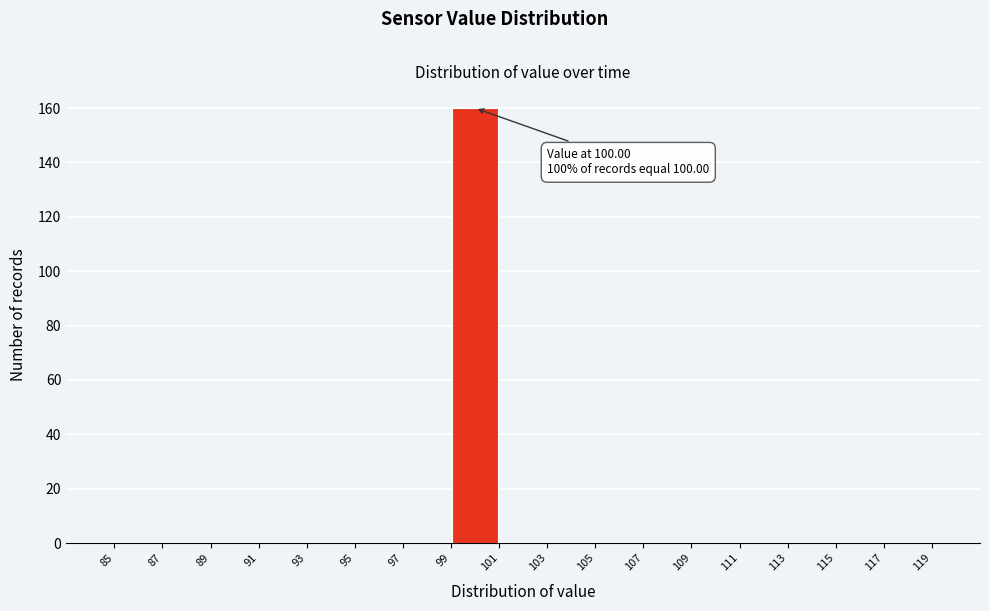

Which range on the x-axis has the tallest bar?

99 to 101